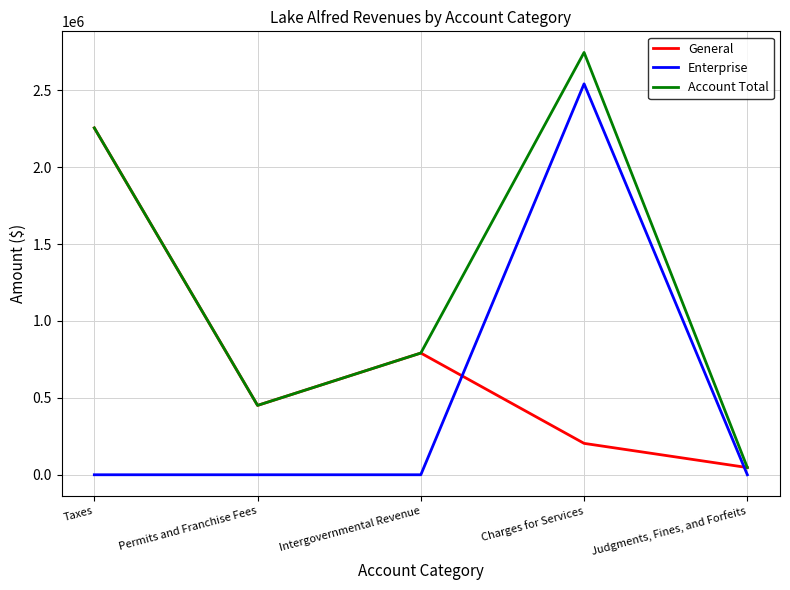

At which label is Account Total closest to 1396432?

Intergovernmental Revenue